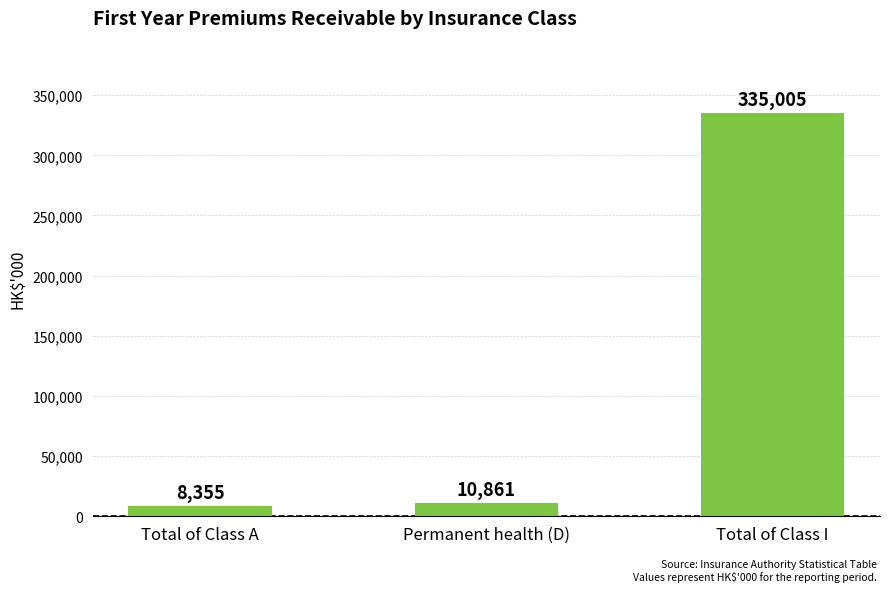

What is the value of the 1st bar from the left?

8355